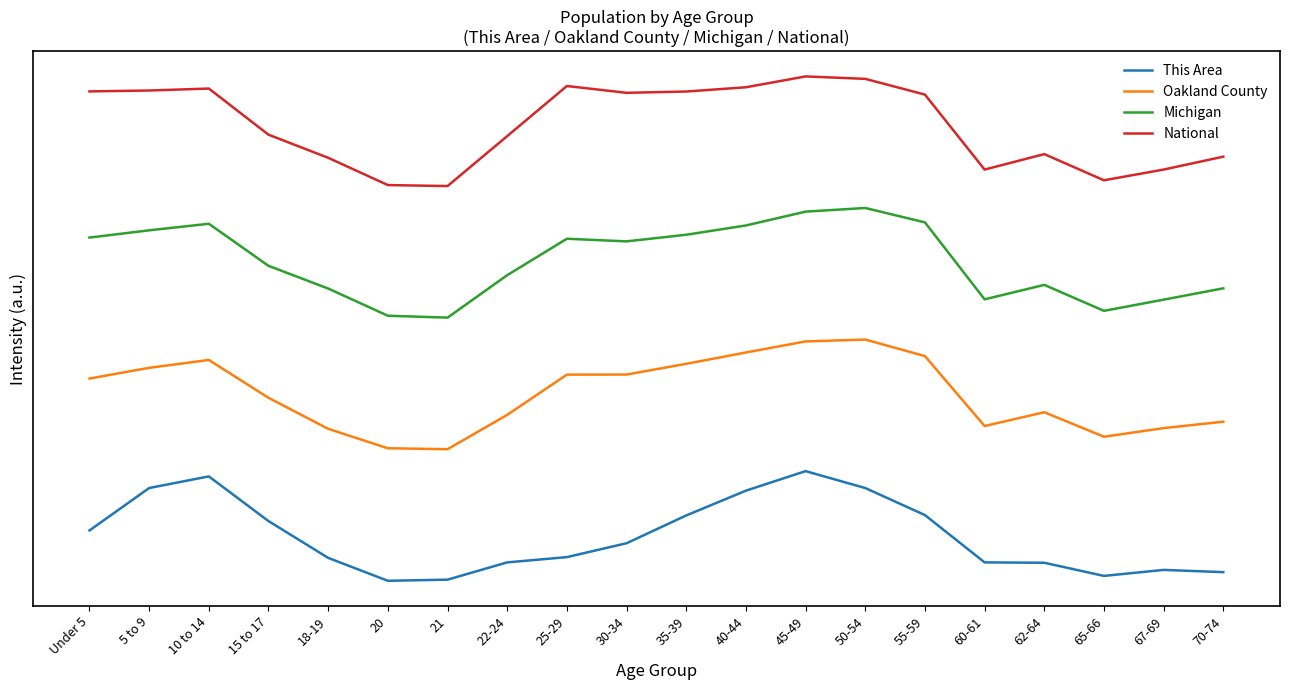

Does the chart display data point markers on the line(s)?

No